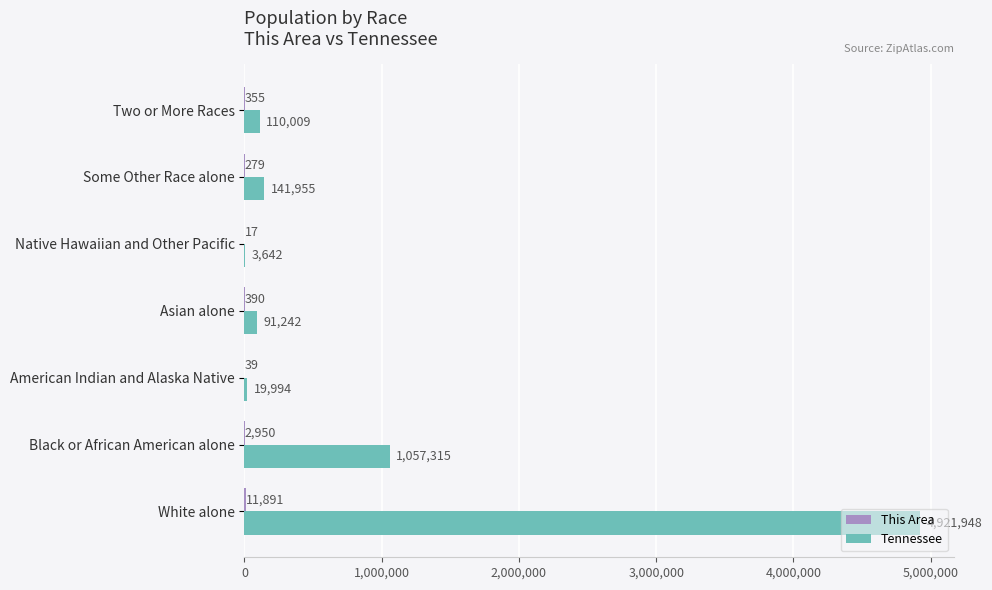

At which category is the sum across all series the highest?

White alone